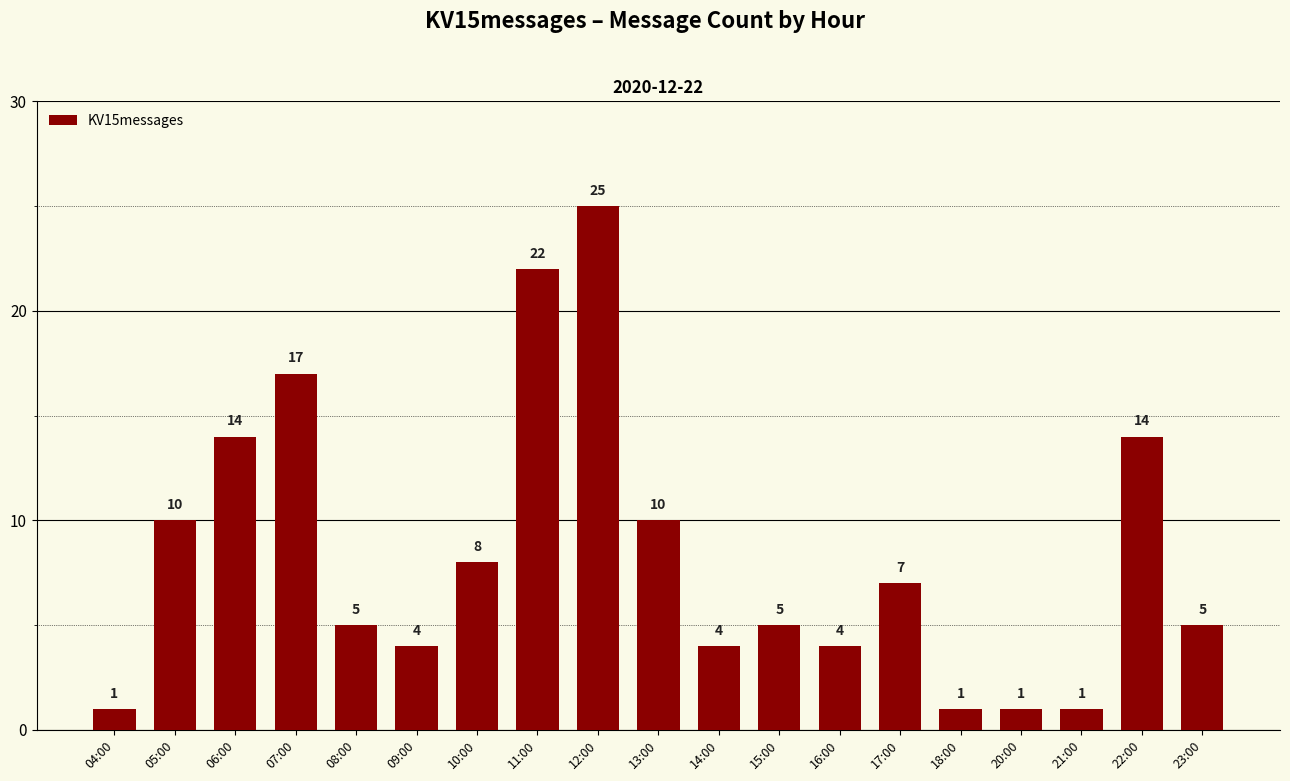

Is it true that the value at 22:00 is 6?

False